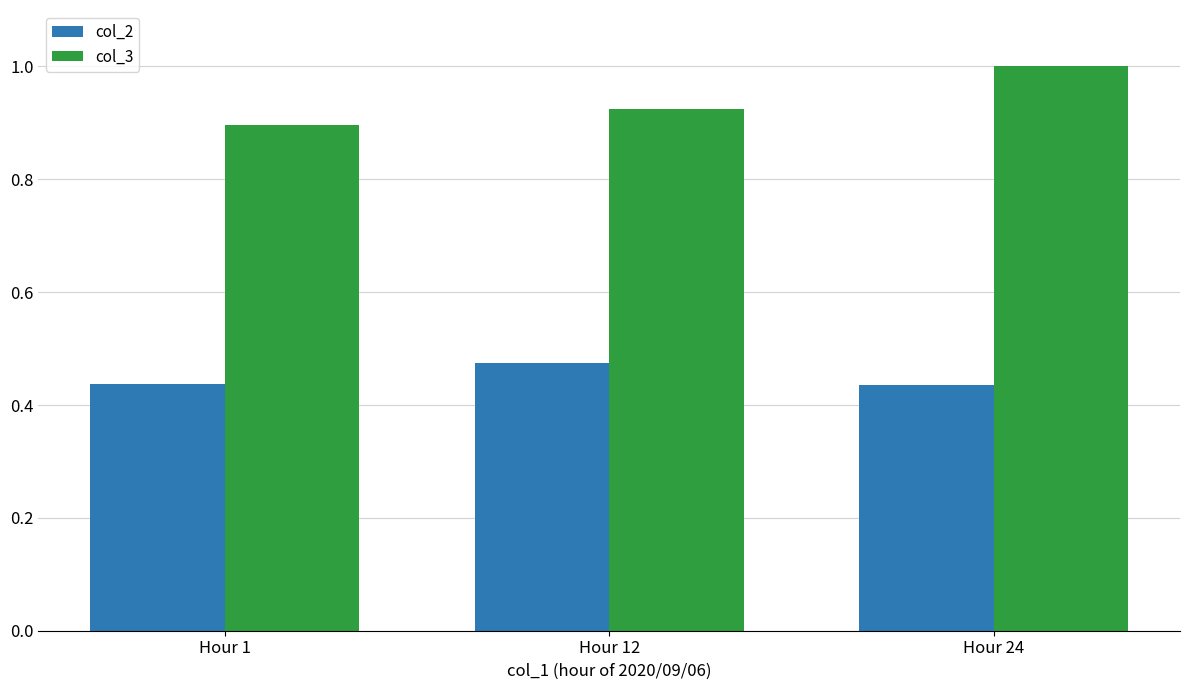

At which label is col_3 closest to 0?

Hour 1